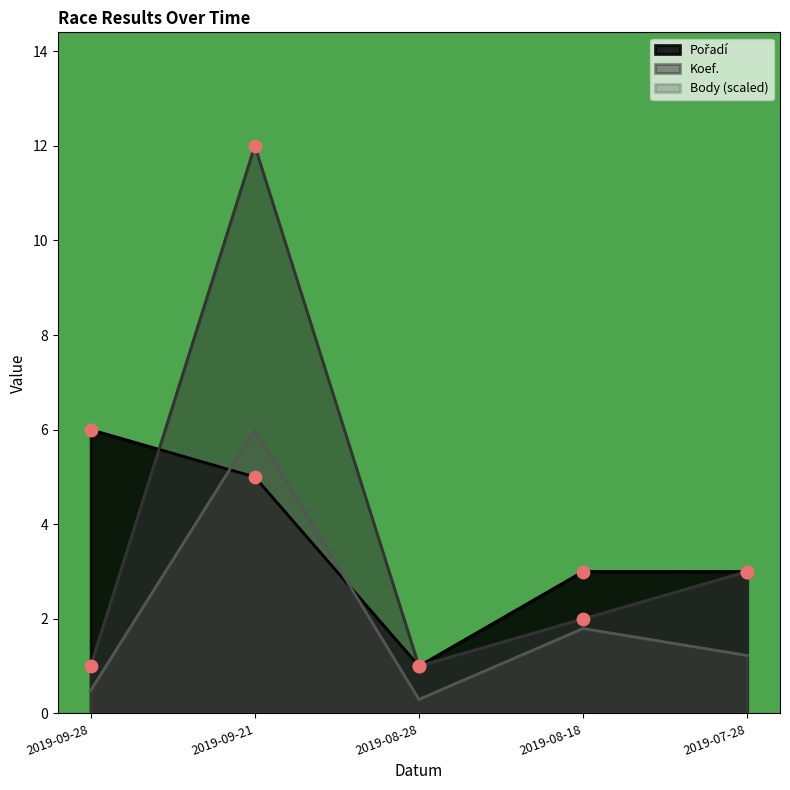

Is the value of Pořadí at 2019-08-18 greater than the value of Koef. at 2019-09-28?

Yes